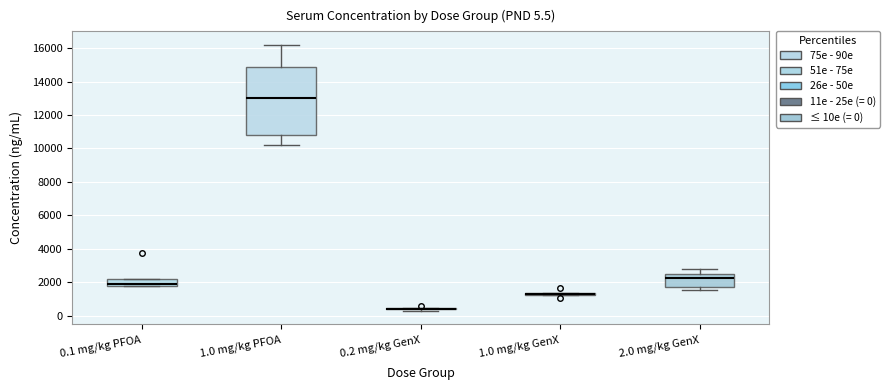

Which box is the tallest, from its lower edge to its upper edge?

1.0 mg/kg PFOA